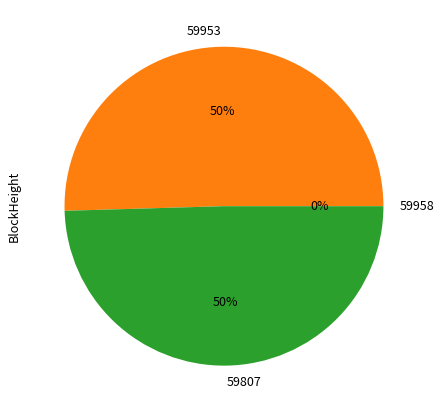

Is 59807 the majority of the pie?

No